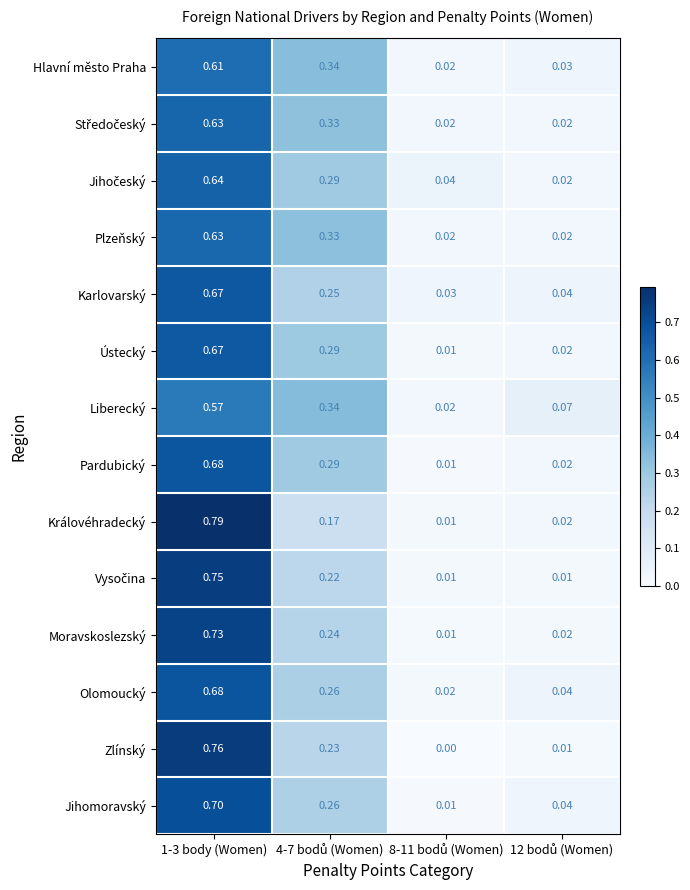

Which series has the widest spread of values?

Královéhradecký